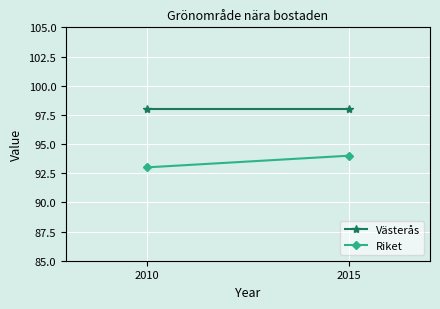

The value of Riket at 2015 is 57. True or false?

False